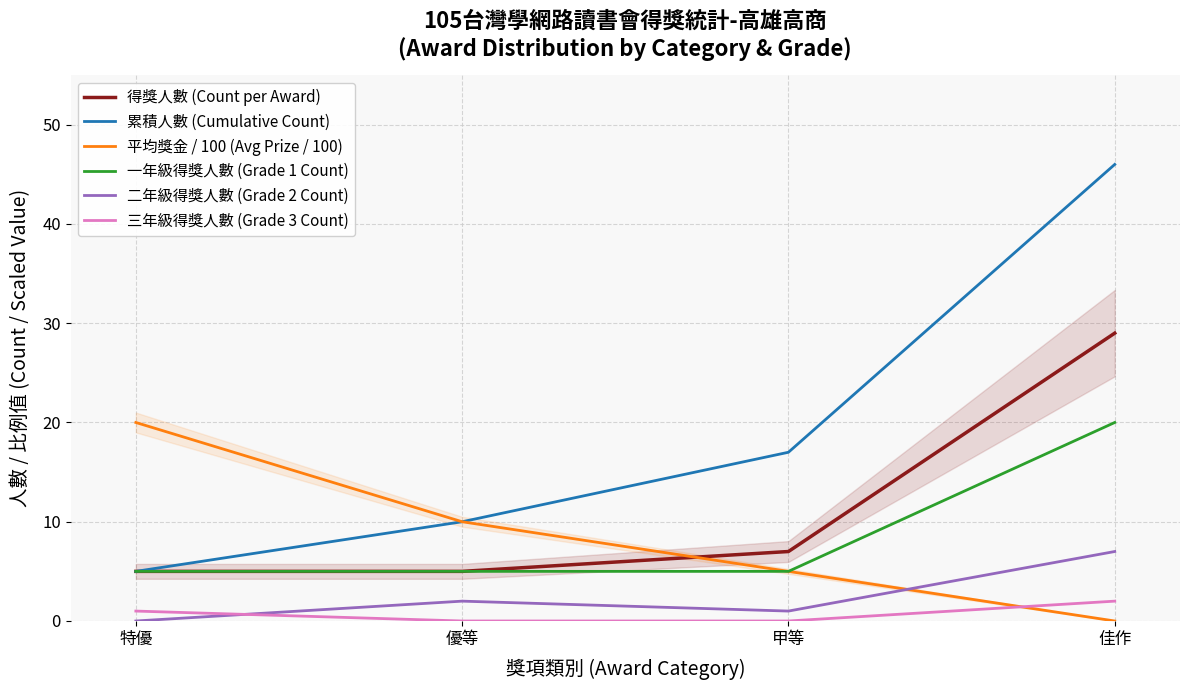

List the series in order of their peak value, highest first.

累積人數 (Cumulative Count), 得獎人數 (Count per Award), 平均獎金 / 100 (Avg Prize / 100), 一年級得獎人數 (Grade 1 Count), 二年級得獎人數 (Grade 2 Count), 三年級得獎人數 (Grade 3 Count)